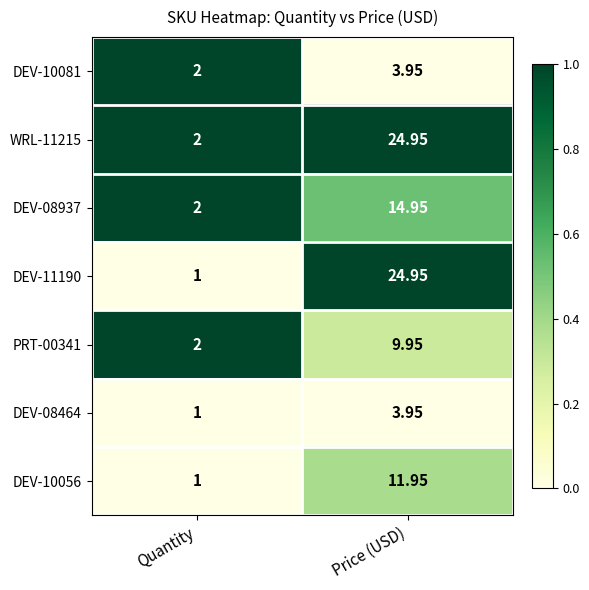

Rank the categories by DEV-08464 value from highest to lowest.

Price (USD), Quantity